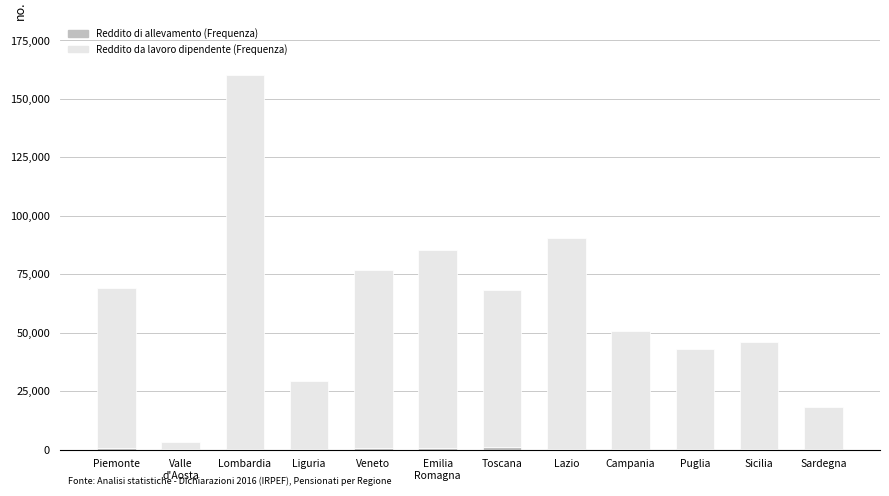

At which category is the sum across all series the highest?

Lombardia